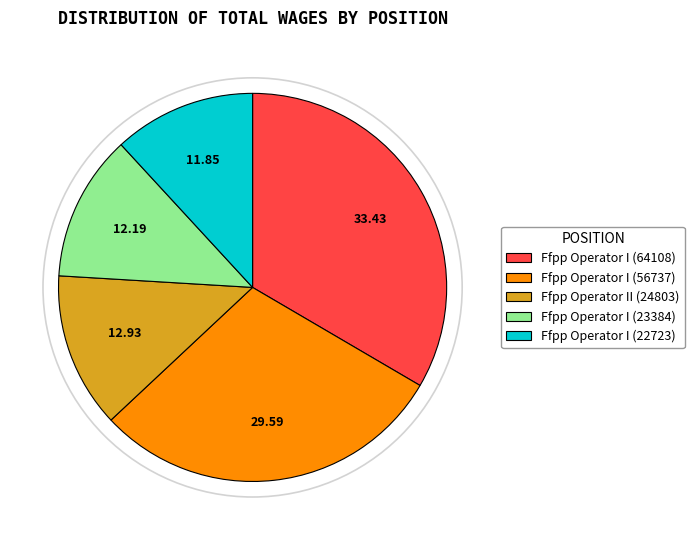

How many slices are in this pie chart?

5